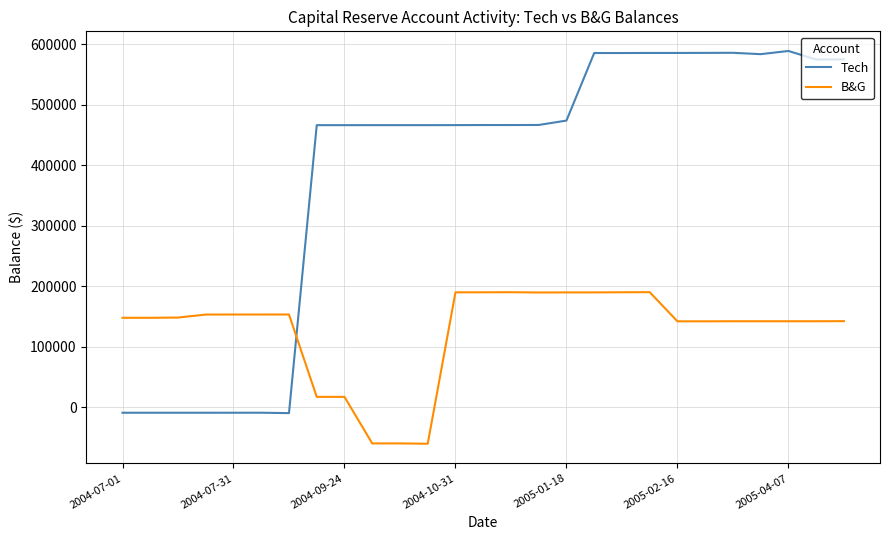

Rank the series by their average value, from highest to lowest.

Tech, B&G